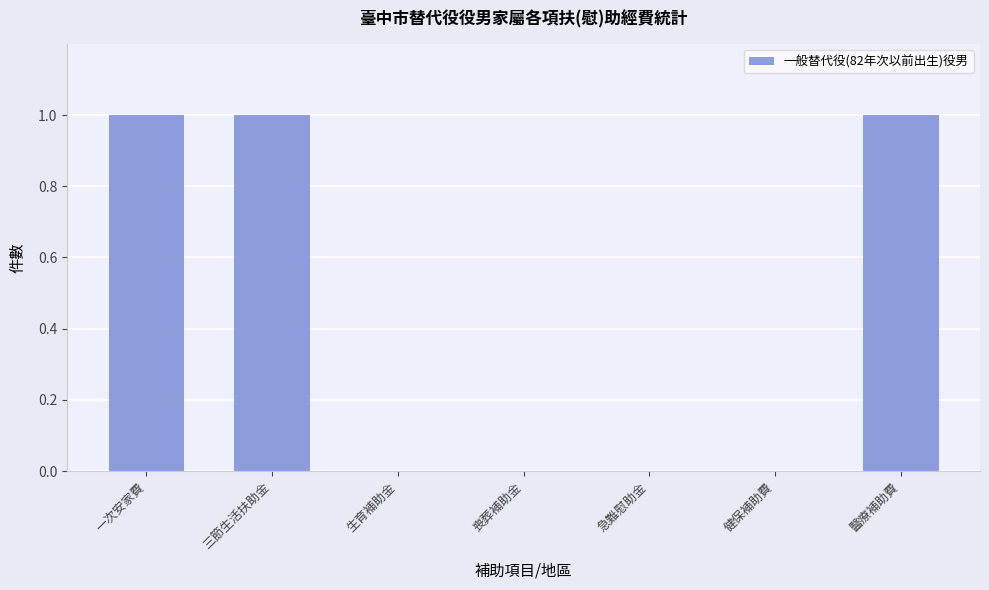

True or false: the data shows 1 at 一次安家費.

True